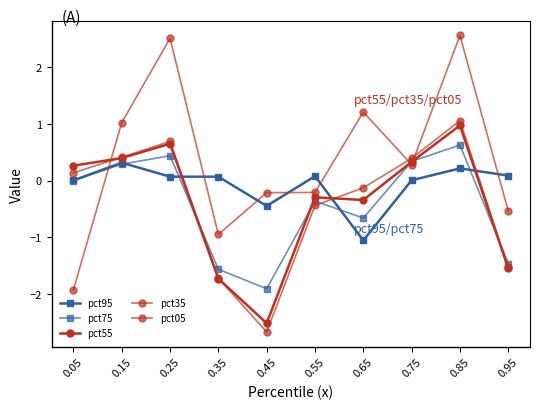

How many values in the pct05 series are below 0?

5